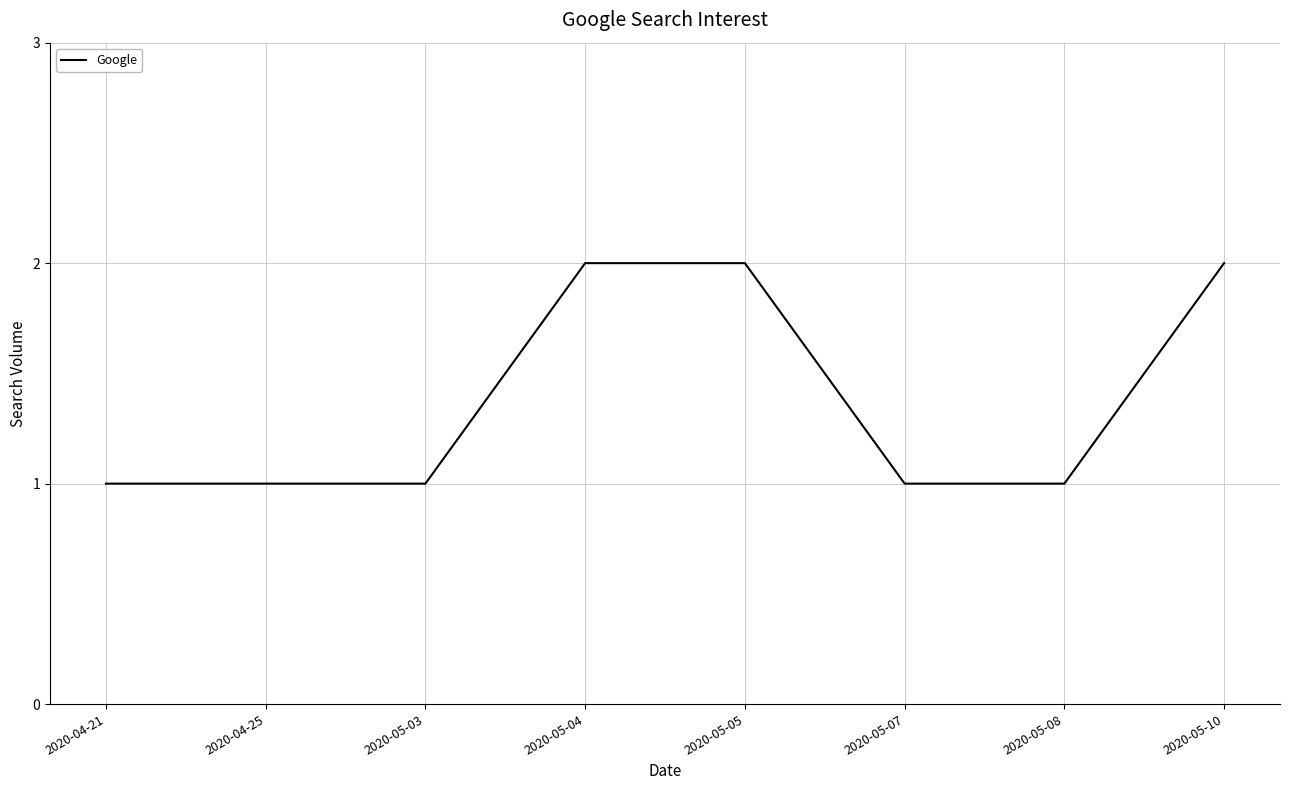

The chart shows a value of 2 at 2020-05-10. True or false?

True